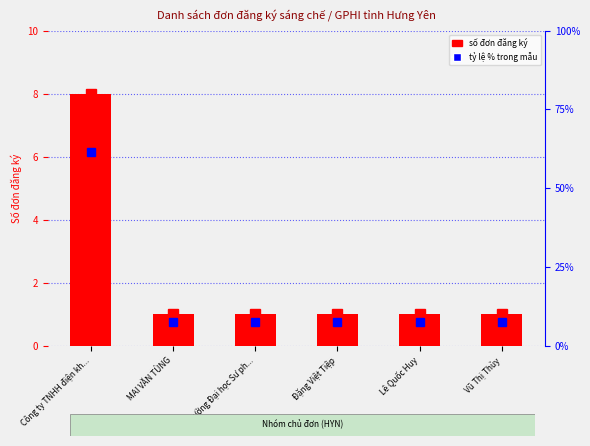

Which series changed the most between Trường Đại học Sư ph... and Lê Quốc Huy?

số đơn đăng ký